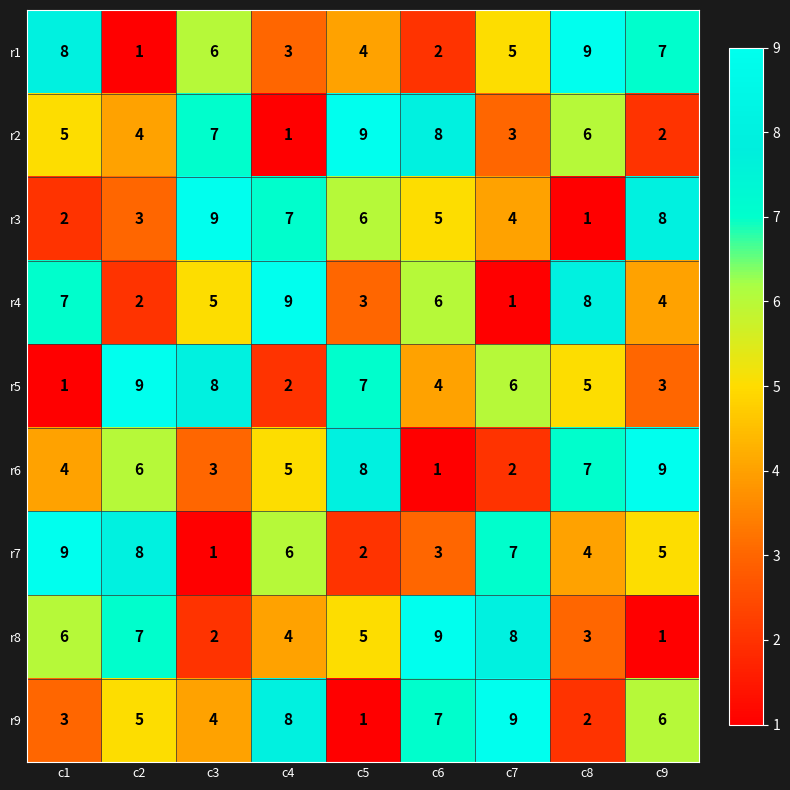

What is the difference between the r1 values at c8 and c2?

8